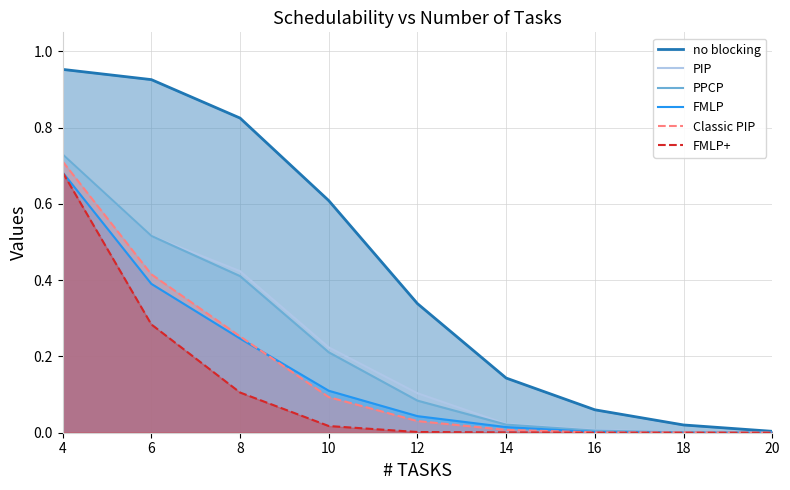

True or false: PIP has a value of 0.0 at 14.

False